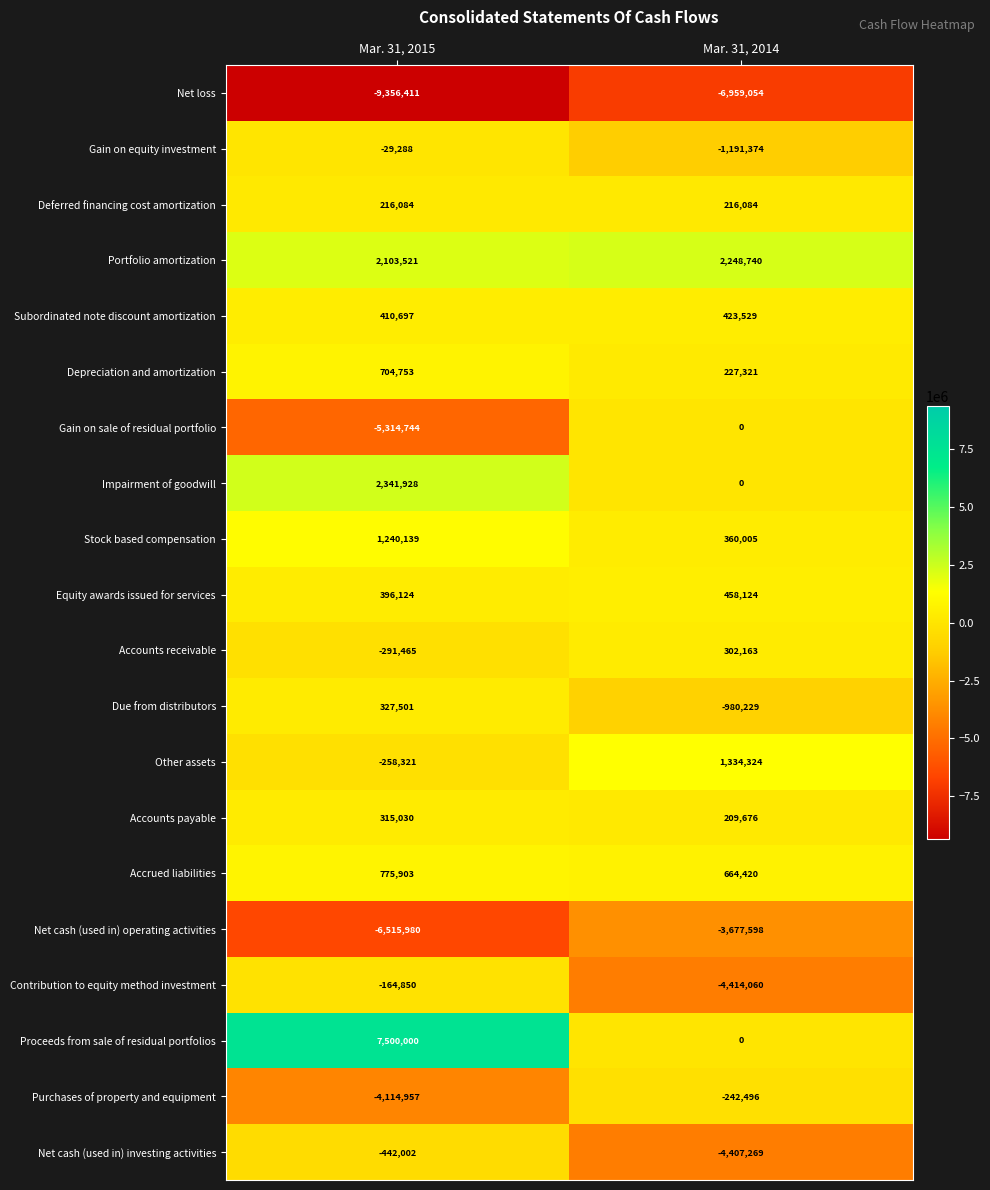

Rank the categories by Net cash (used in) investing activities value from lowest to highest.

Mar. 31, 2014, Mar. 31, 2015